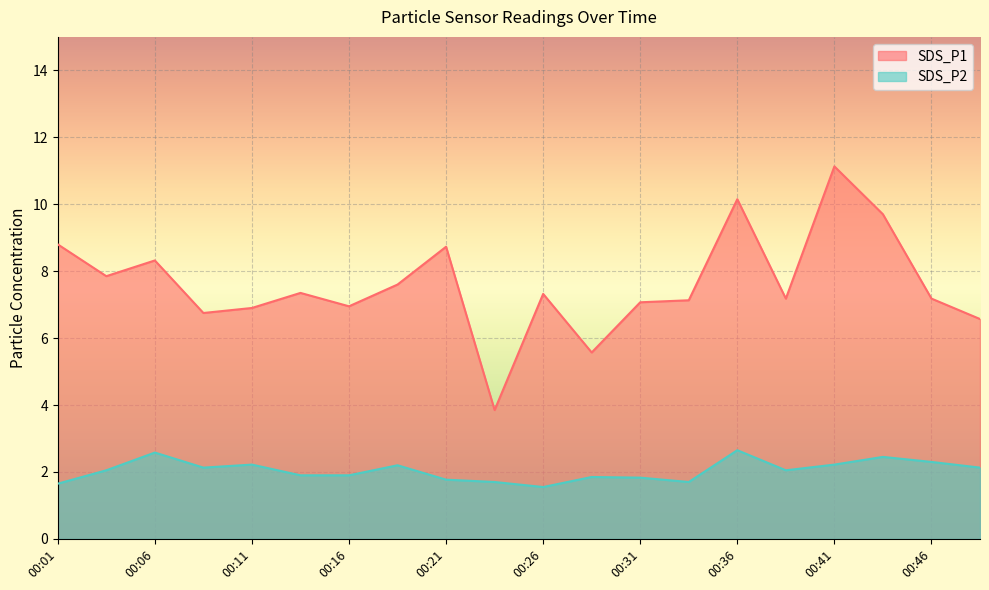

Reading right to left, list all the values displayed in this chart.

SDS_P1: 00:48=6.6	00:46=7.2	00:43=9.7	00:41=11.1	00:38=7.2	00:36=10.2	00:33=7.1	00:31=7.1	00:28=5.6	00:26=7.3	00:24=3.9	00:21=8.7	00:19=7.6	00:16=7.0	00:14=7.3	00:11=6.9	00:09=6.8	00:06=8.3	00:04=7.8	00:01=8.8
SDS_P2: 00:48=2.1	00:46=2.3	00:43=2.5	00:41=2.2	00:38=2.0	00:36=2.6	00:33=1.7	00:31=1.8	00:28=1.9	00:26=1.6	00:24=1.7	00:21=1.8	00:19=2.2	00:16=1.9	00:14=1.9	00:11=2.2	00:09=2.1	00:06=2.6	00:04=2.0	00:01=1.6